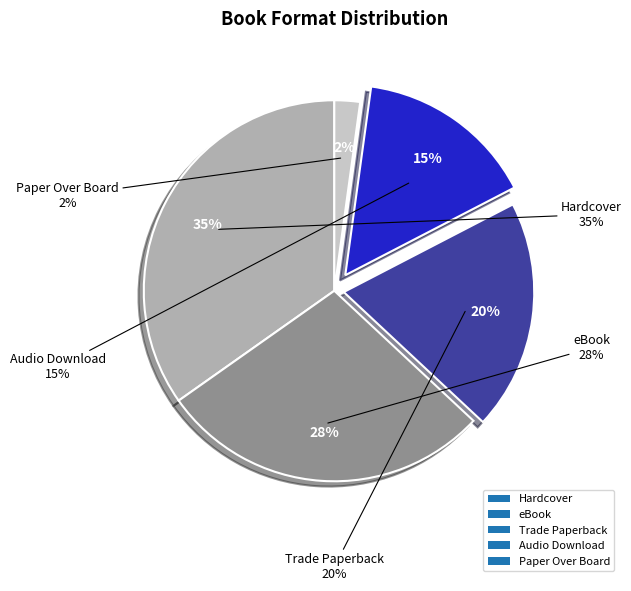

Rank the categories by value from highest to lowest.

Hardcover, eBook, Trade Paperback, Audio Download, Paper Over Board